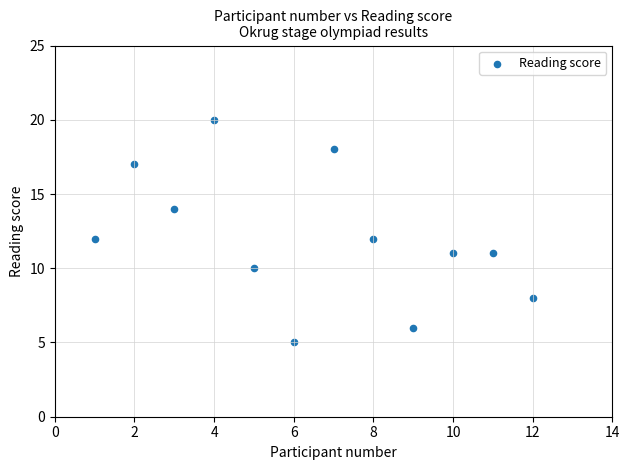

What is the average X value?

6